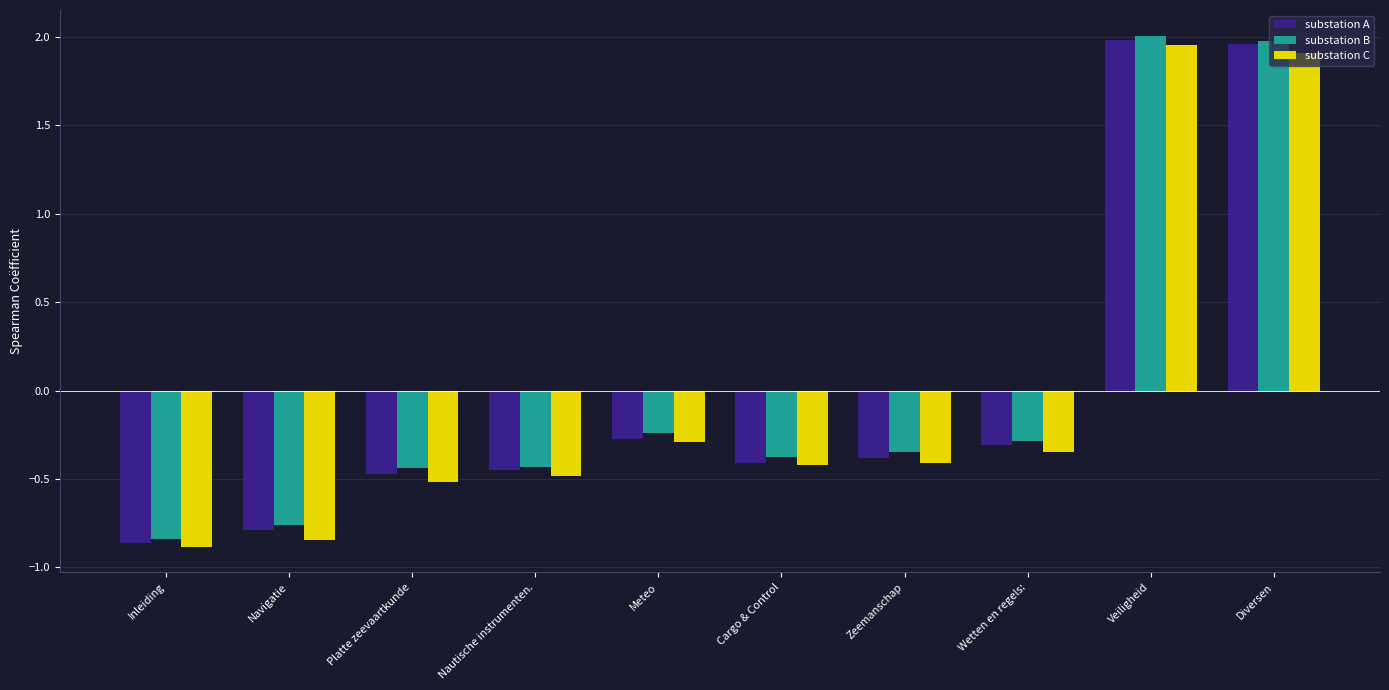

Where does the substation B series first go above 0?

Veiligheid